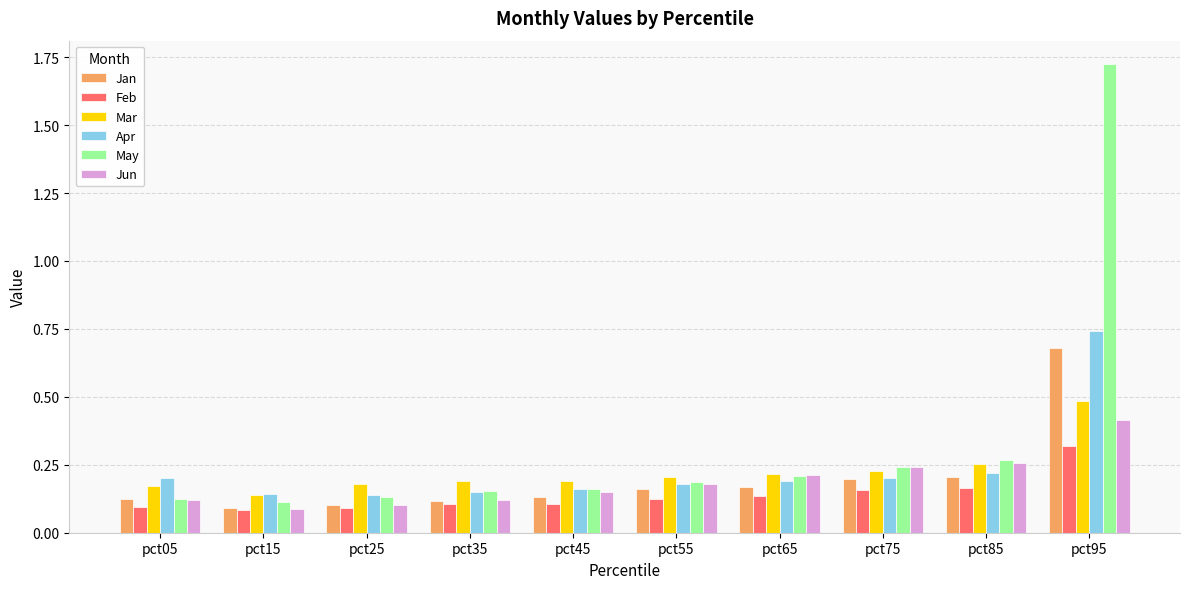

Which series has the widest spread of values?

May